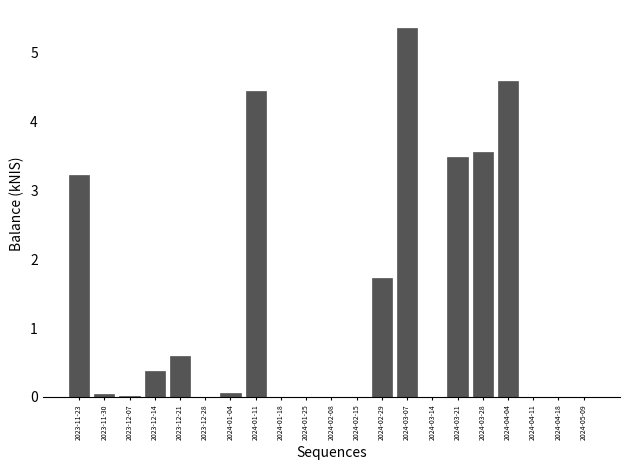

At which category does the chart reach its peak across all series?

2024-03-07